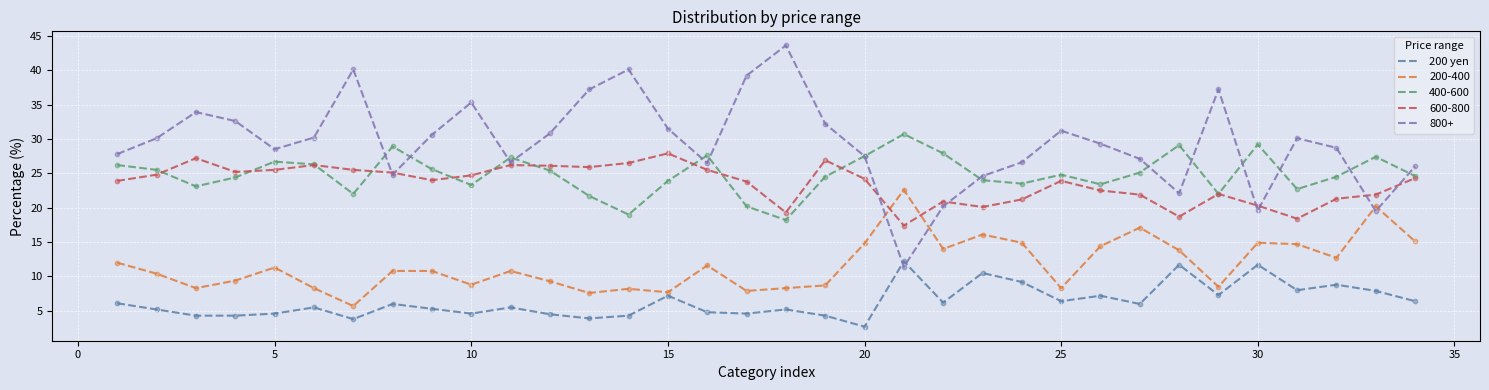

Which series has the widest spread of values?

800+